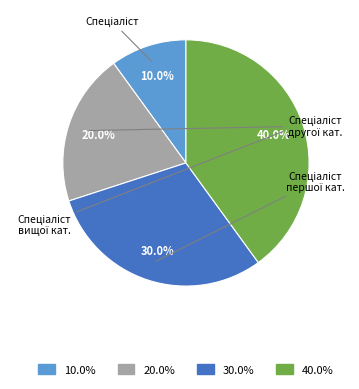

Is there any slice that represents more than half of the pie?

No